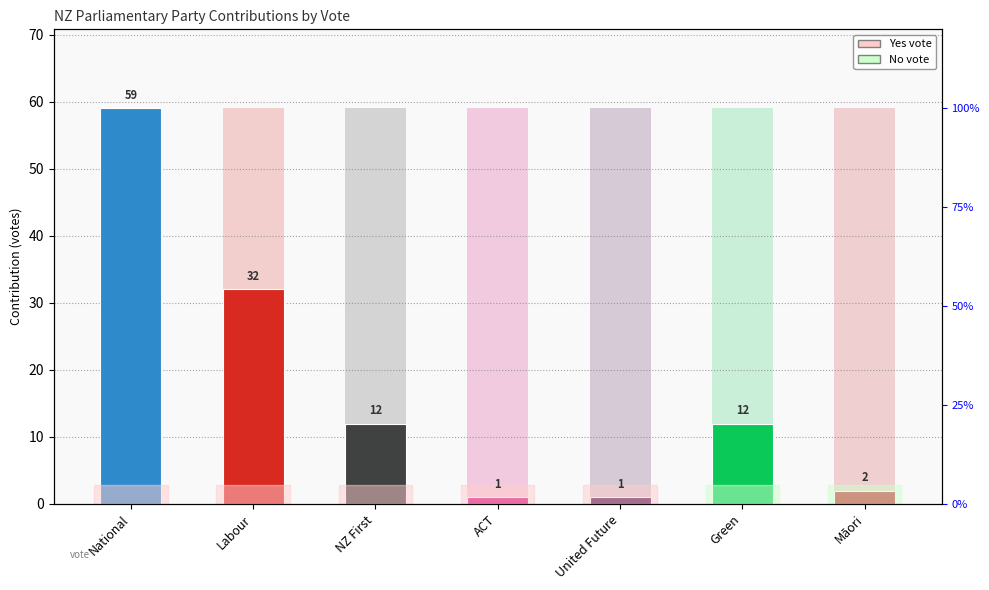

Which category has the lowest value across all series?

ACT